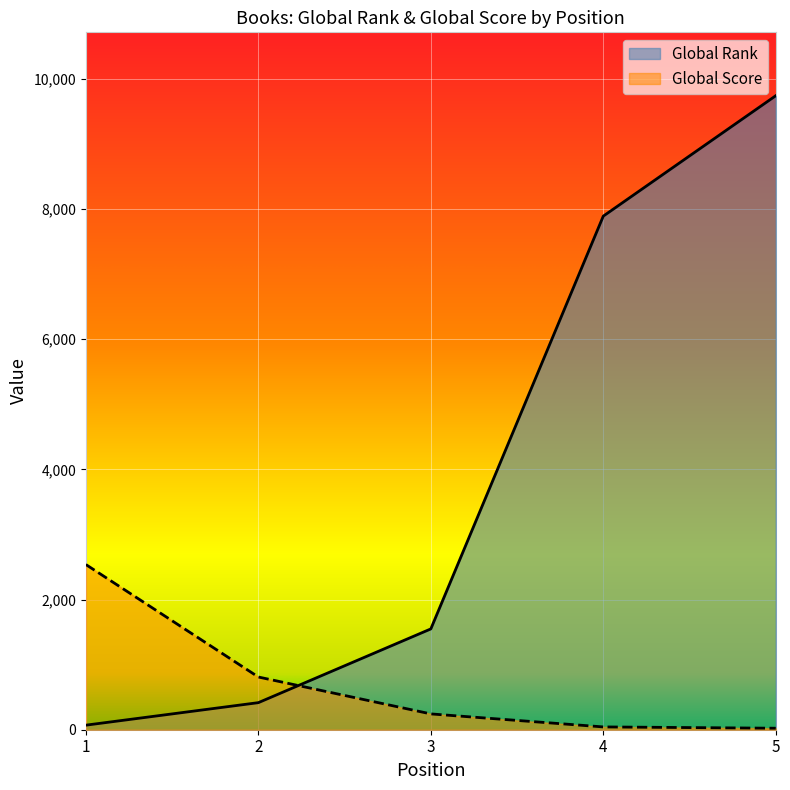

What is the sum of all Global Rank values?

19669